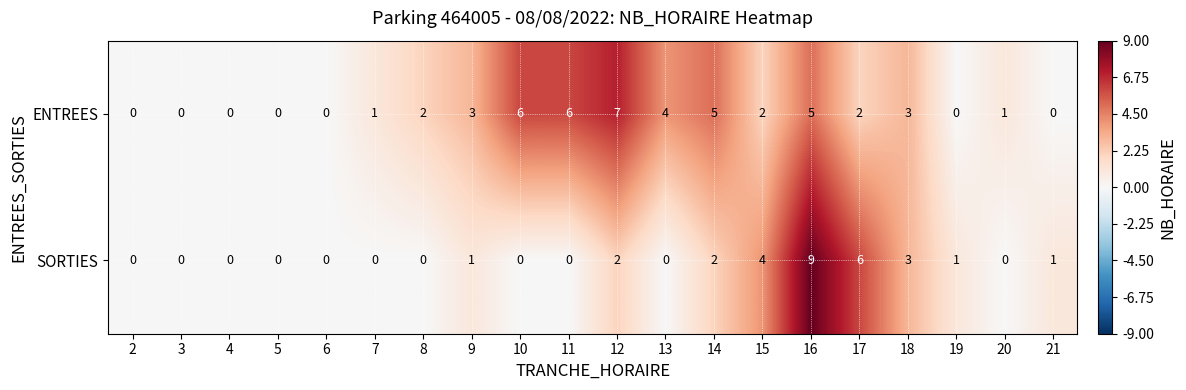

Count the number of categories in the chart.

20